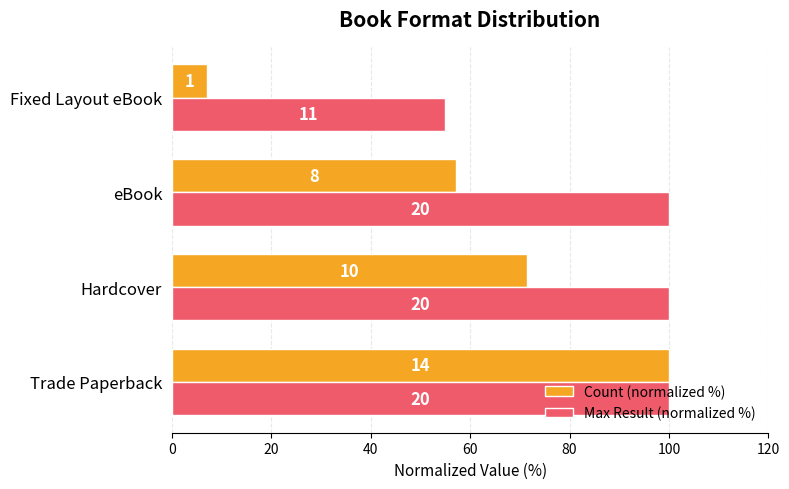

What are all the series names shown in the legend?

Count (normalized %), Max Result (normalized %)